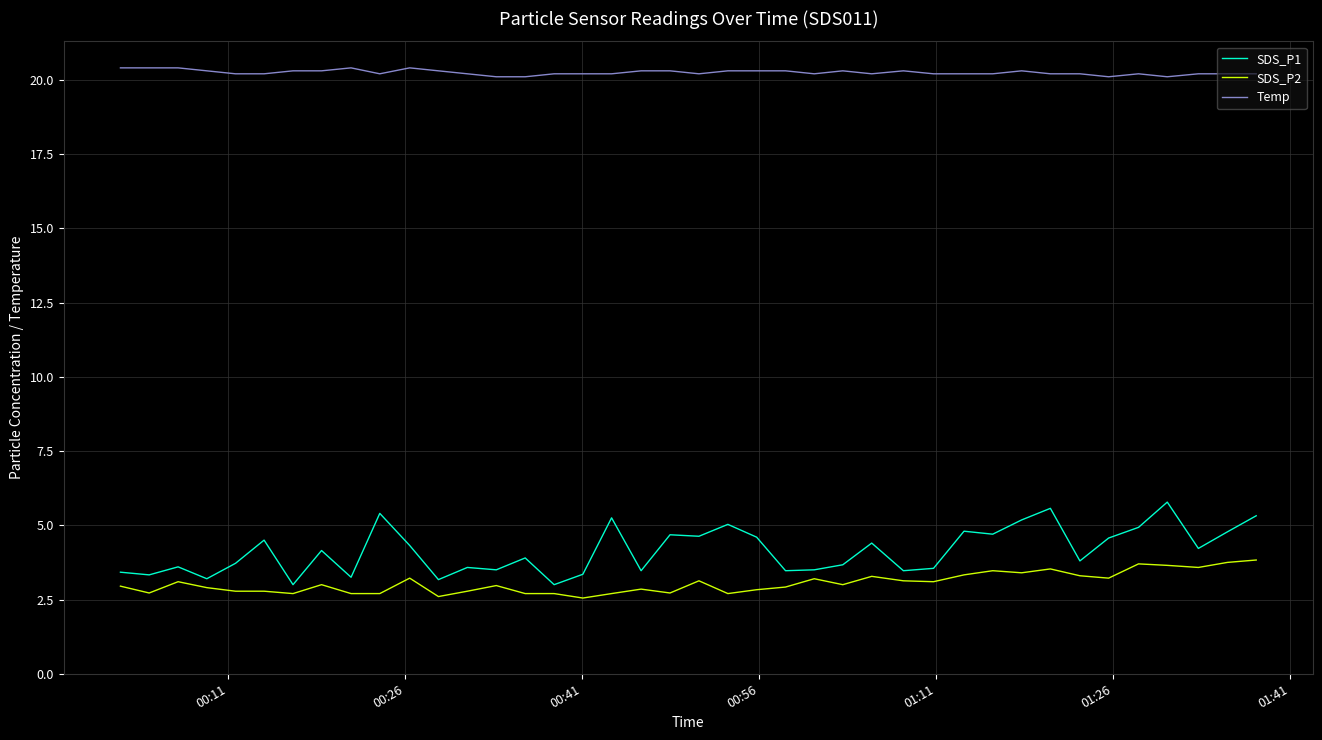

What is the difference between the maximum and minimum values in the SDS_P2 series?

1.3